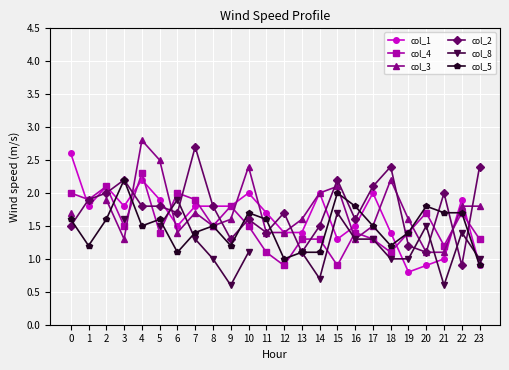

Which series ends up on top after the final intersection of col_4 and col_2?

col_2